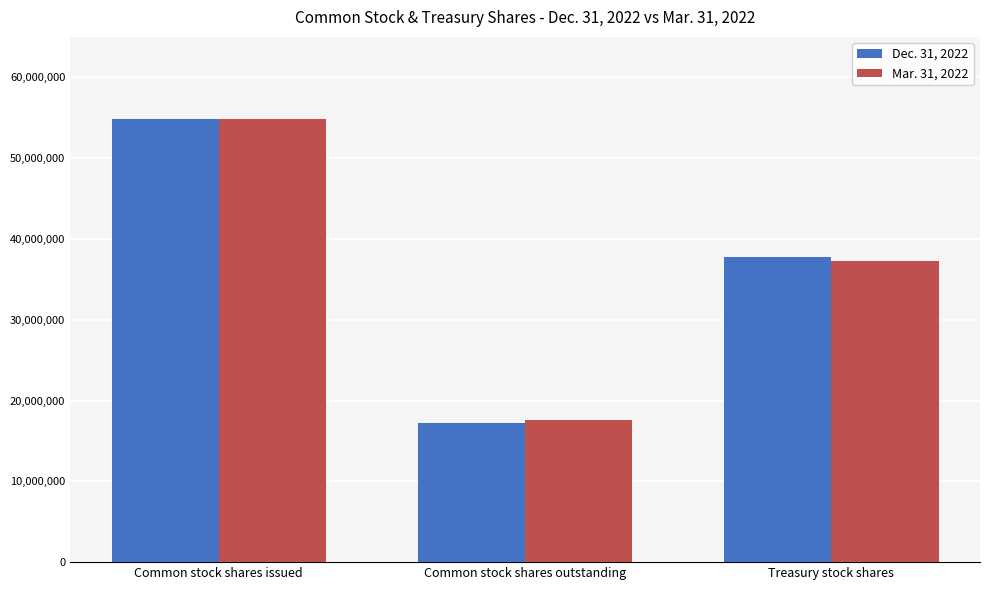

What is the spread (max minus min) of values at Common stock shares outstanding?

388907